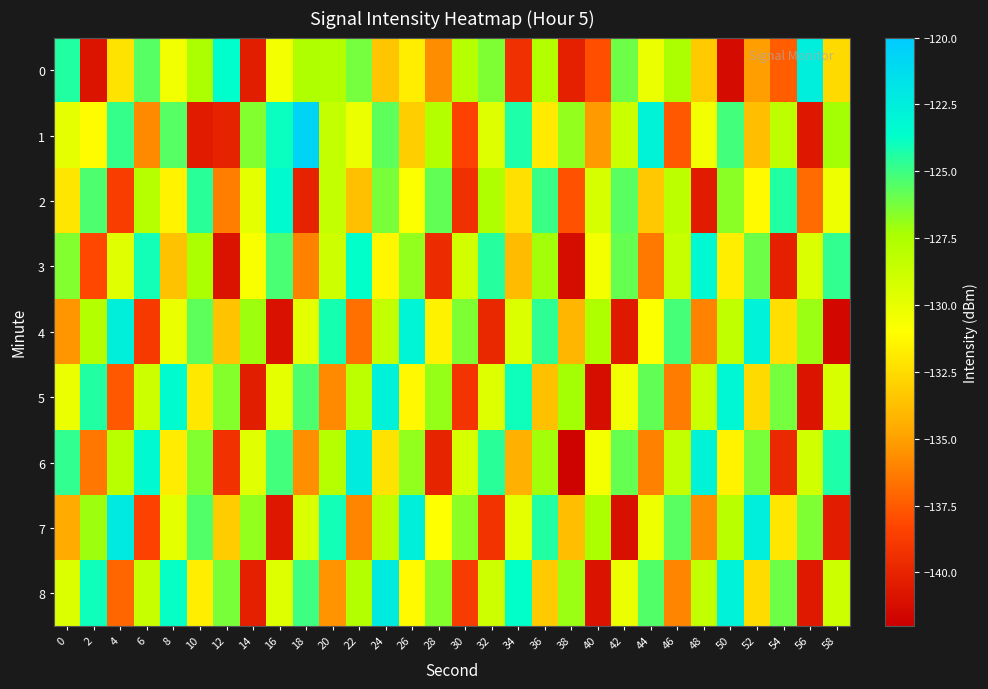

Rank the series at 50 from highest to lowest value.

8, 5, 1, 2, 7, 4, 6, 3, 0